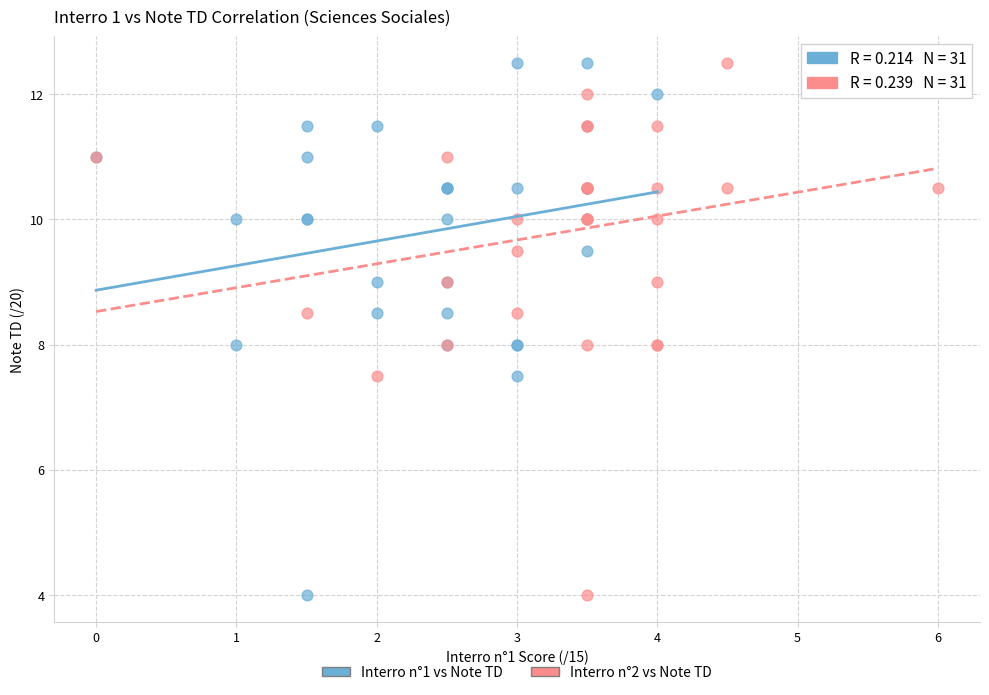

What are all the series names shown in the legend?

Interro n°1 vs Note TD, Interro n°2 vs Note TD